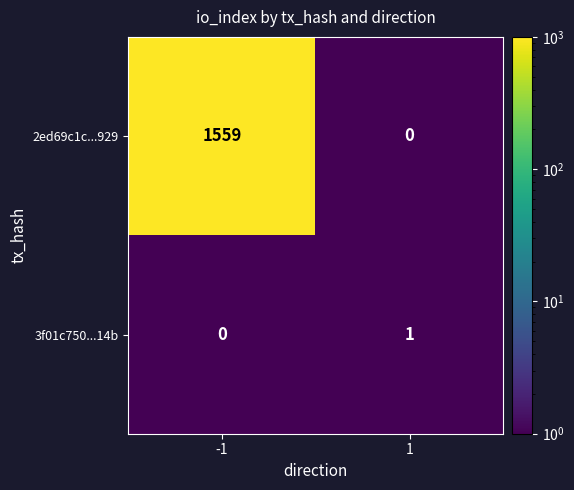

Is it true that 2ed69c1c...929 equals 1559 at -1?

True